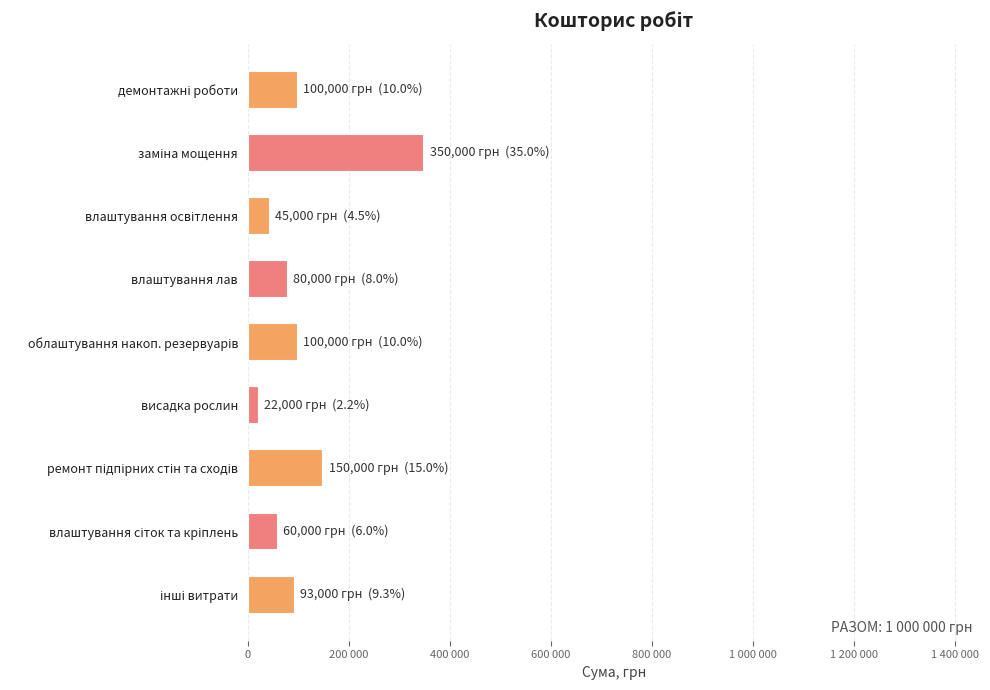

Are the bars horizontal?

Yes